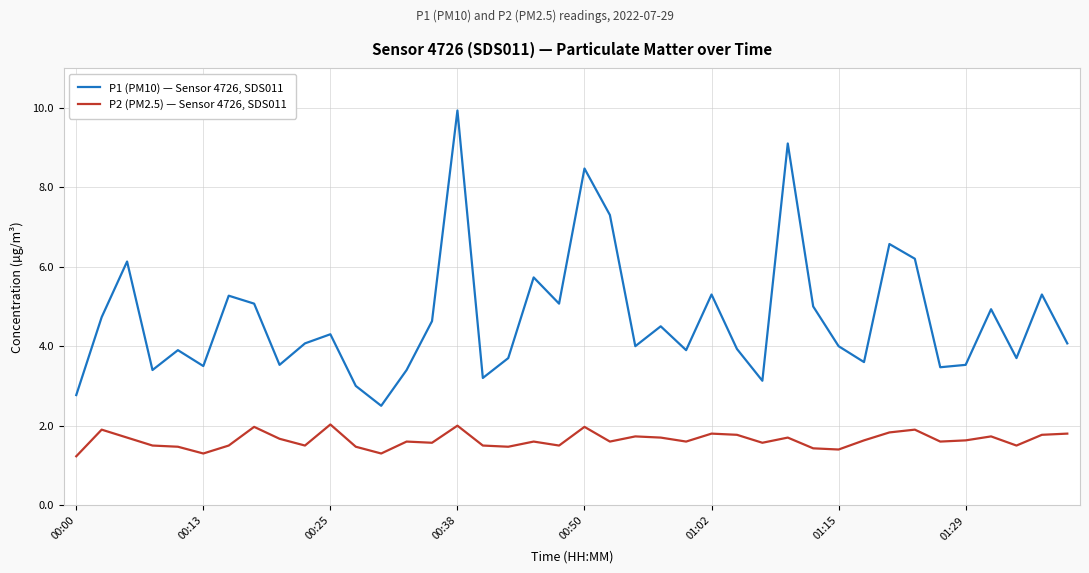

Which series has the largest total across all categories?

P1 (PM10) — Sensor 4726, SDS011